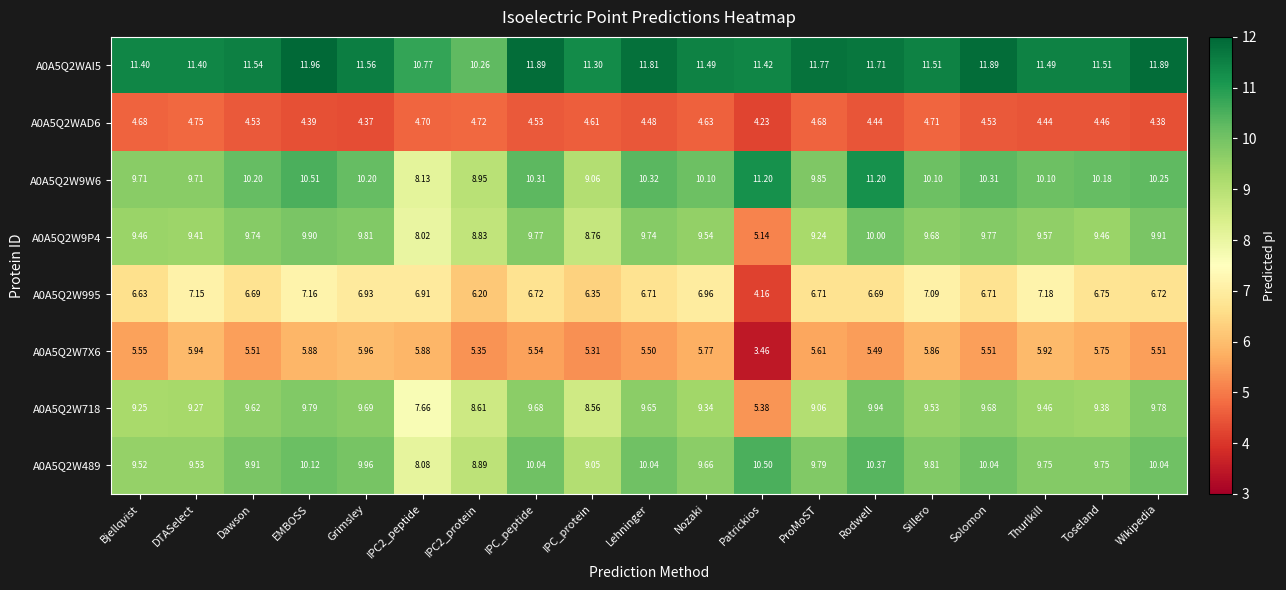

Is the value of A0A5Q2W489 at DTASelect greater than the value of A0A5Q2W9P4 at Lehninger?

No